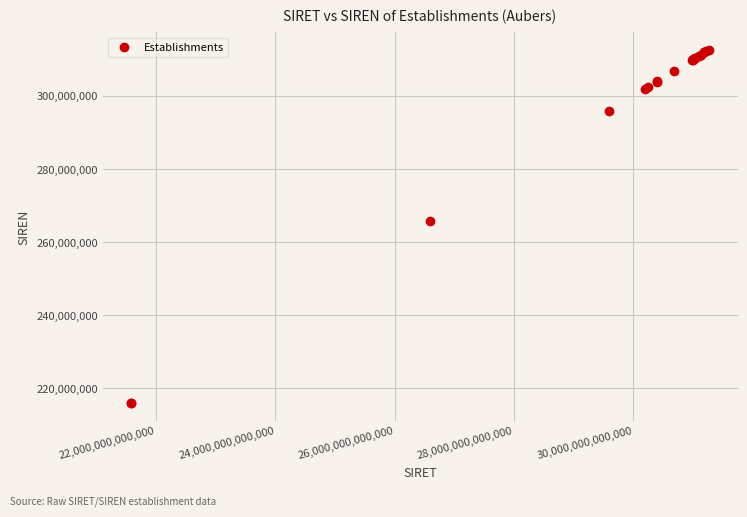

What Y value in the scatter plot is closest to 264257704?

265900258